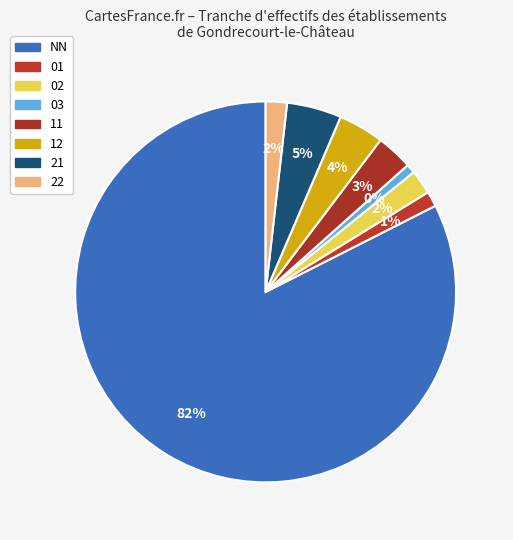

How many slices are in this pie chart?

8